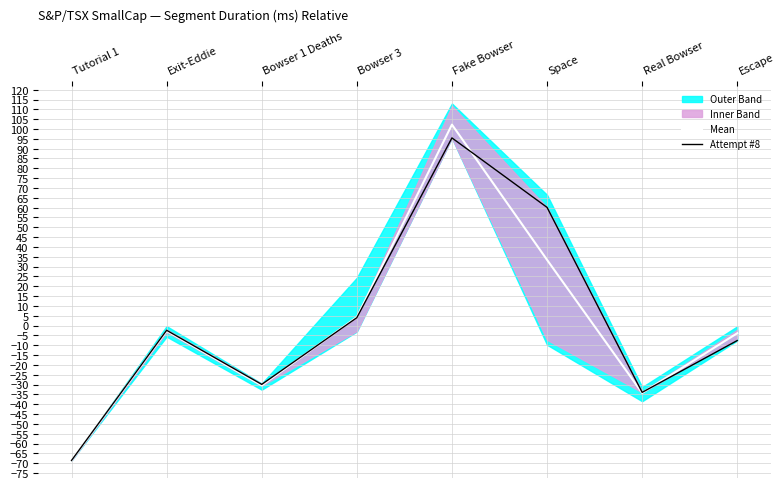

What is the label of the 3rd point from the right?

Space